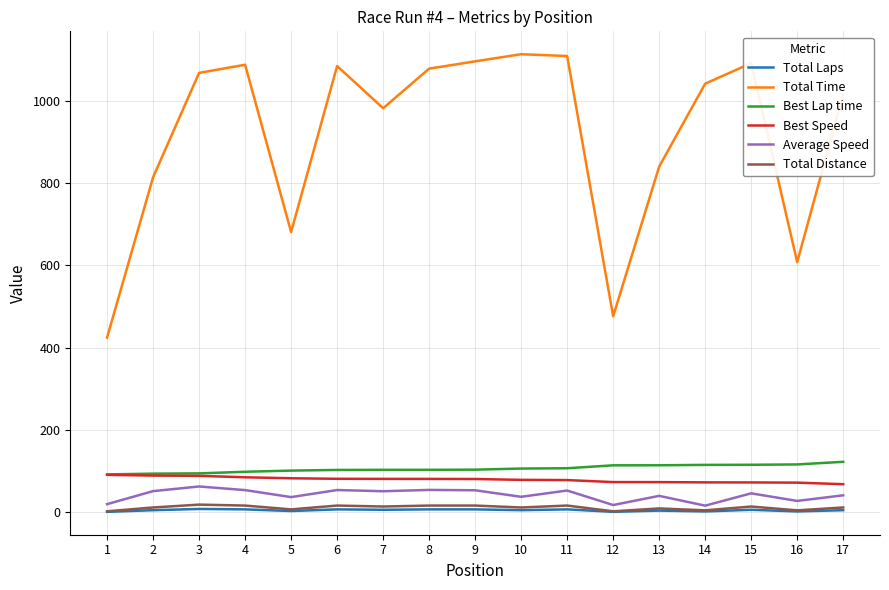

The value of Best Lap time at 15 is 115.3. True or false?

True